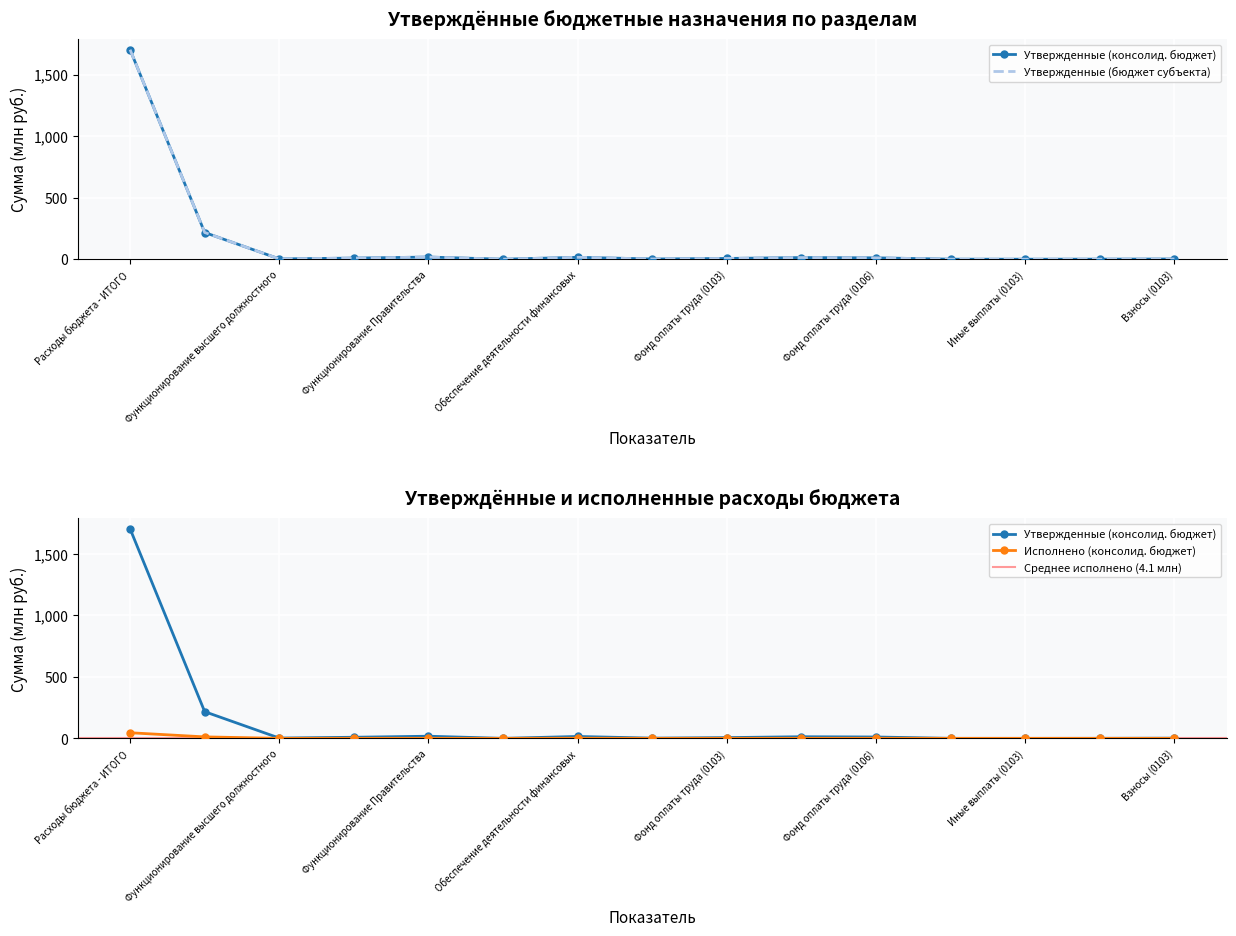

In Утвержденные (бюджет субъекта), how many points are higher than both neighbors (excluding endpoints)?

3